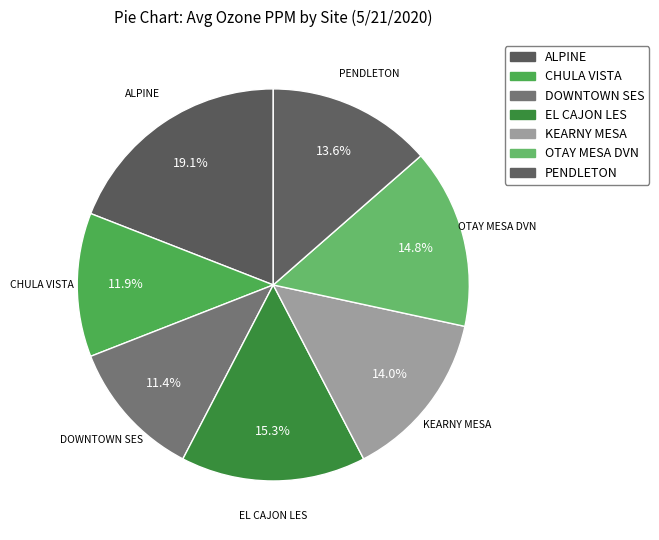

What is the largest slice in the pie chart?

ALPINE